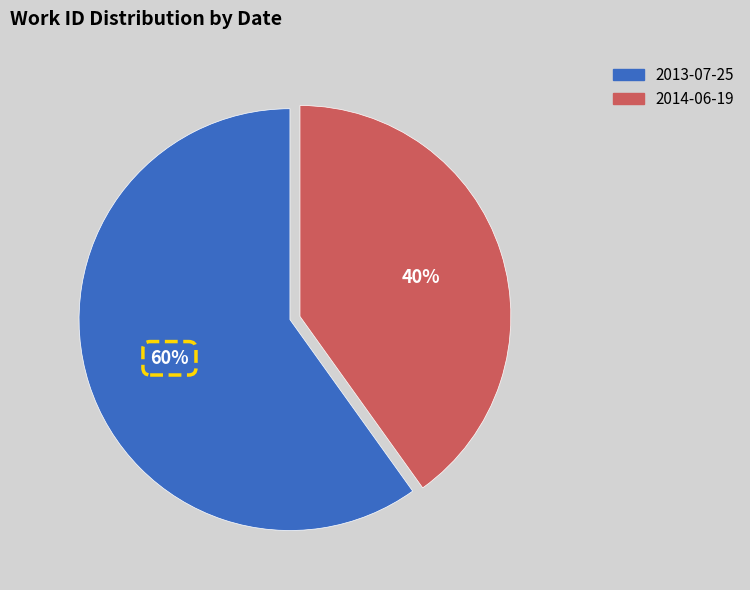

Is 2013-07-25 the majority of the pie?

Yes